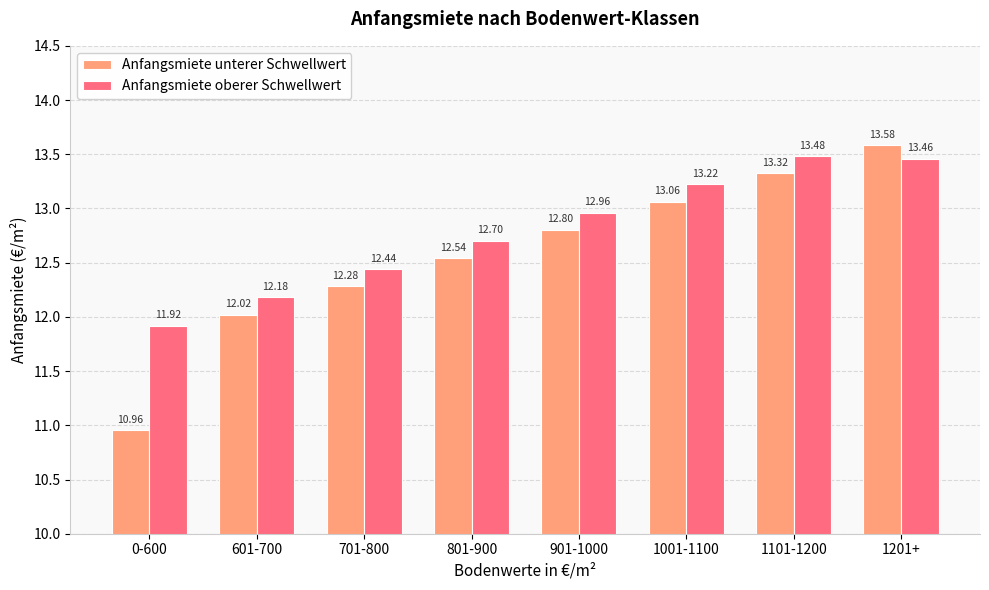

At which label does Anfangsmiete unterer Schwellwert reach its peak?

1201+